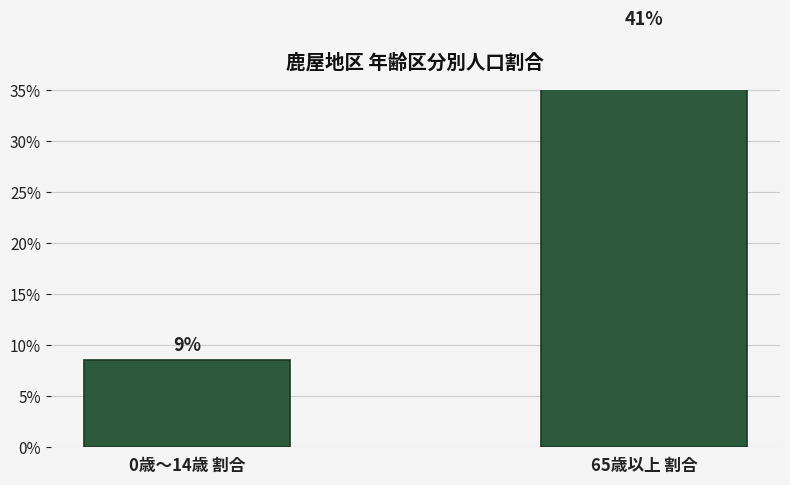

What is the difference between the maximum and minimum values?

0.3